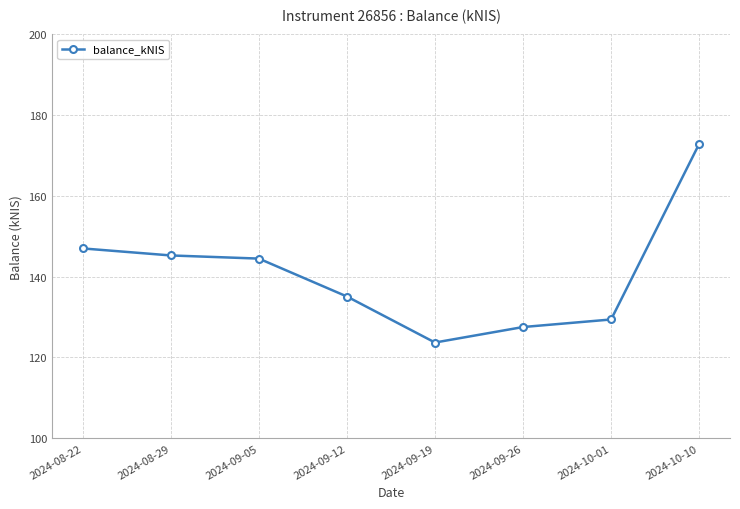

What is the change in value from 2024-08-29 to 2024-10-01?

-15.9